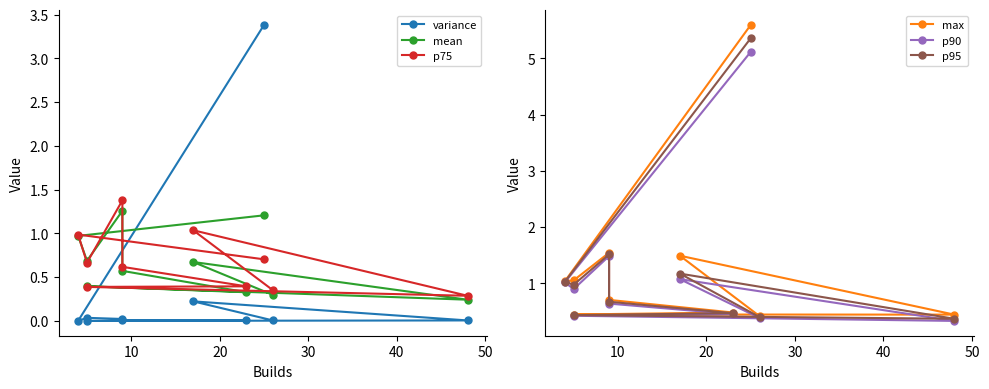

What is the difference between the maximum and second lowest values in the p75 series?

1.0